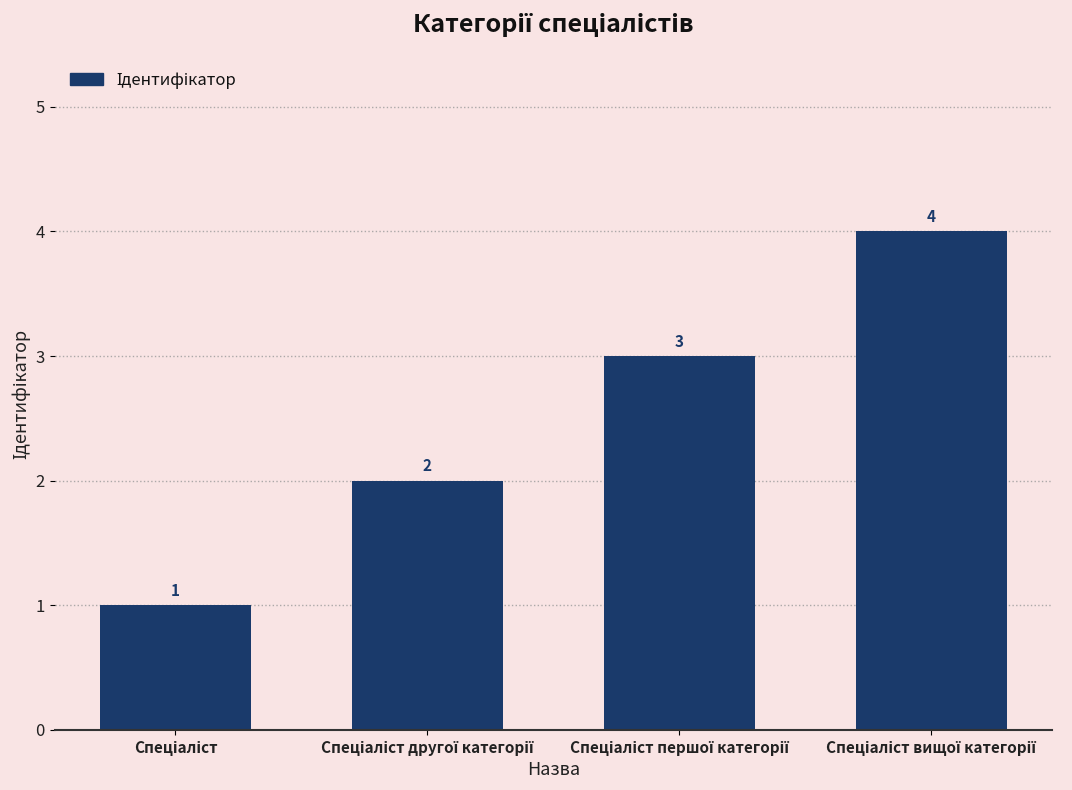

What is the value of the 1st bar from the left?

1